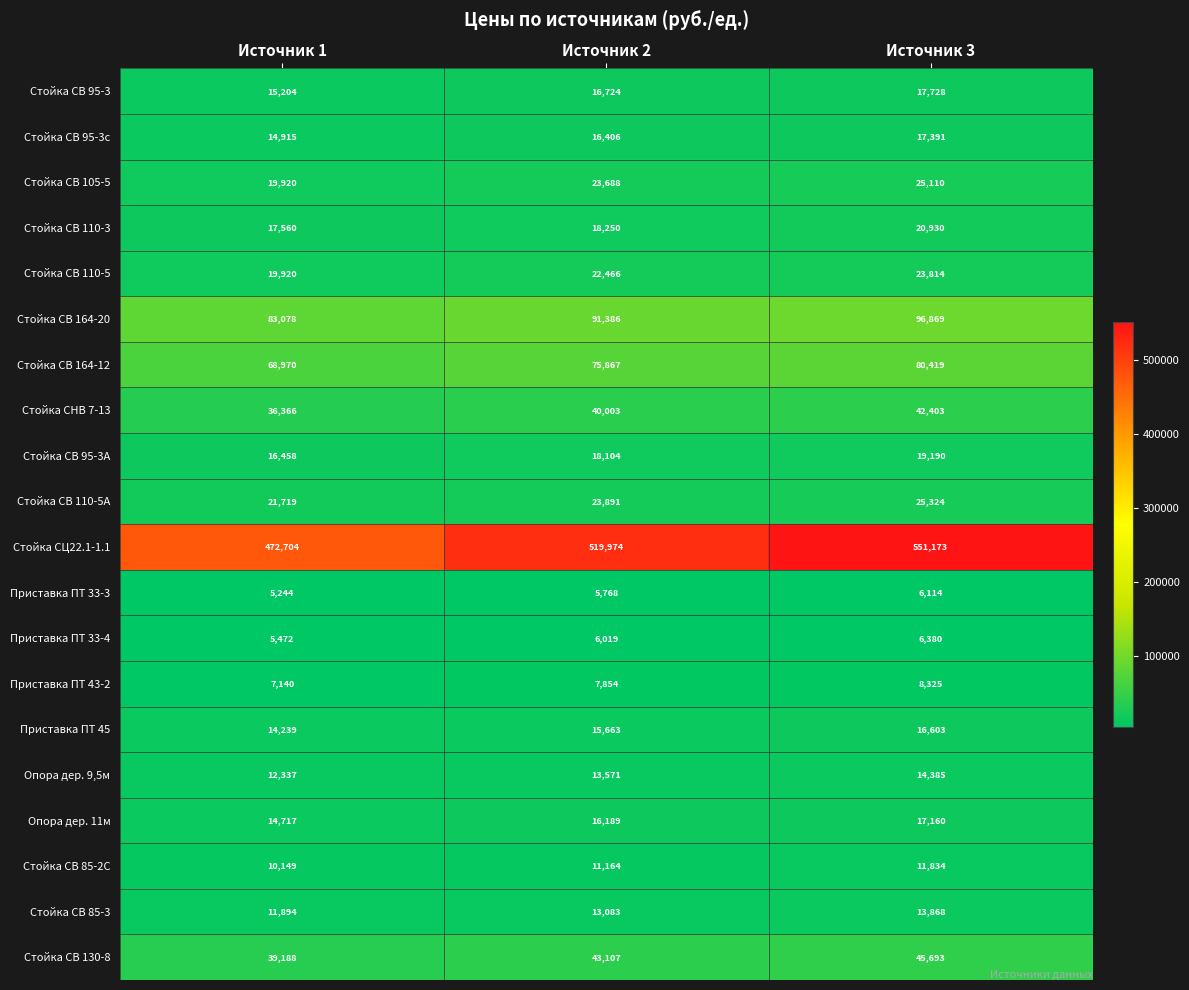

Which label corresponds to the largest value in the chart?

Источник 3